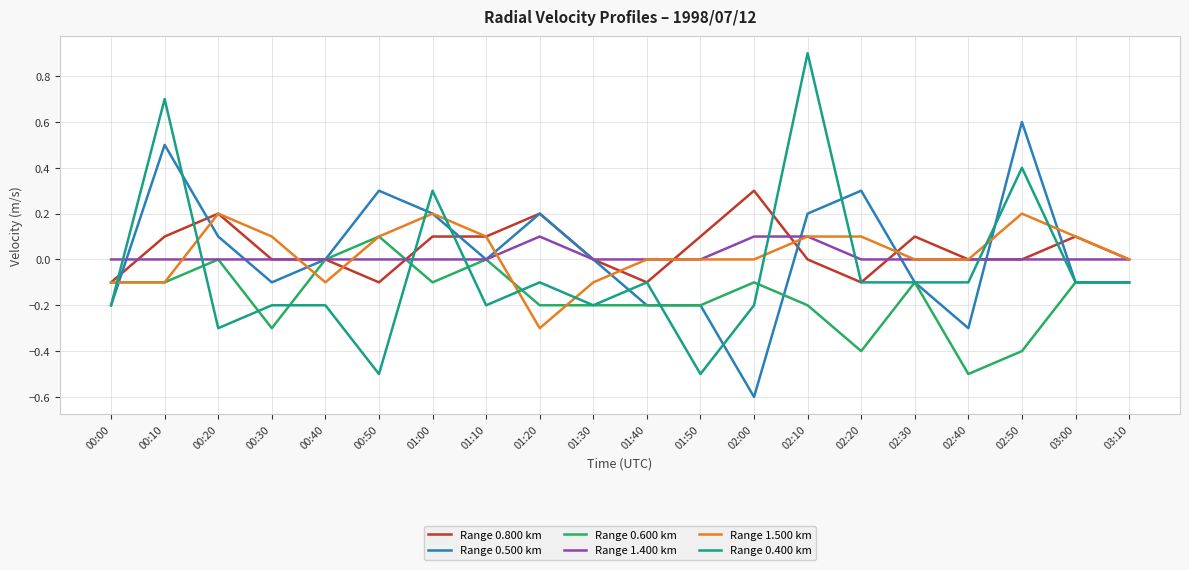

Which series has the largest total across all categories?

Range 0.800 km